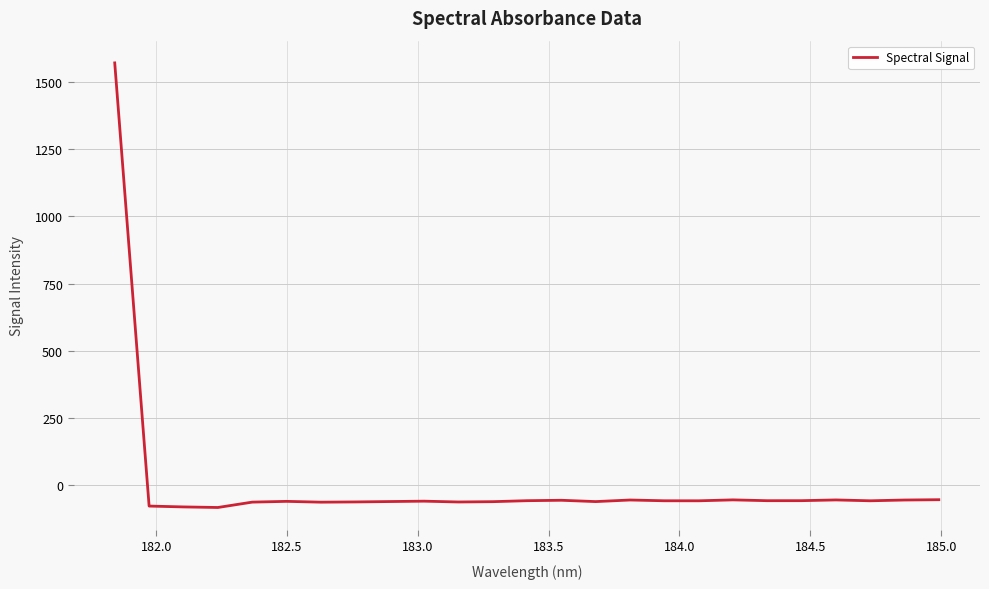

What is the smallest value displayed?

-83.8